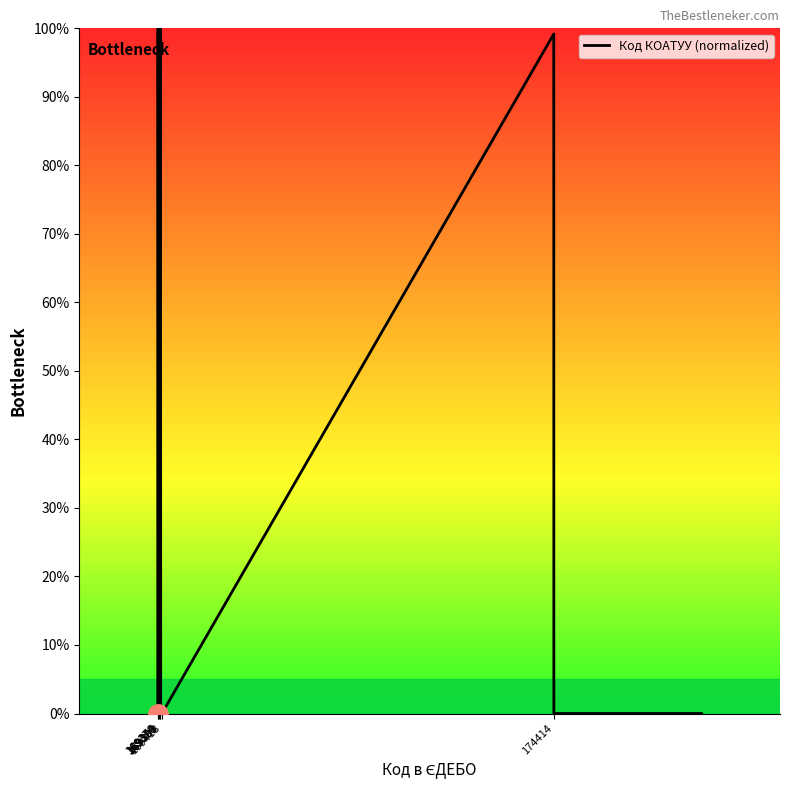

What is the difference between the maximum and minimum values?

100.0